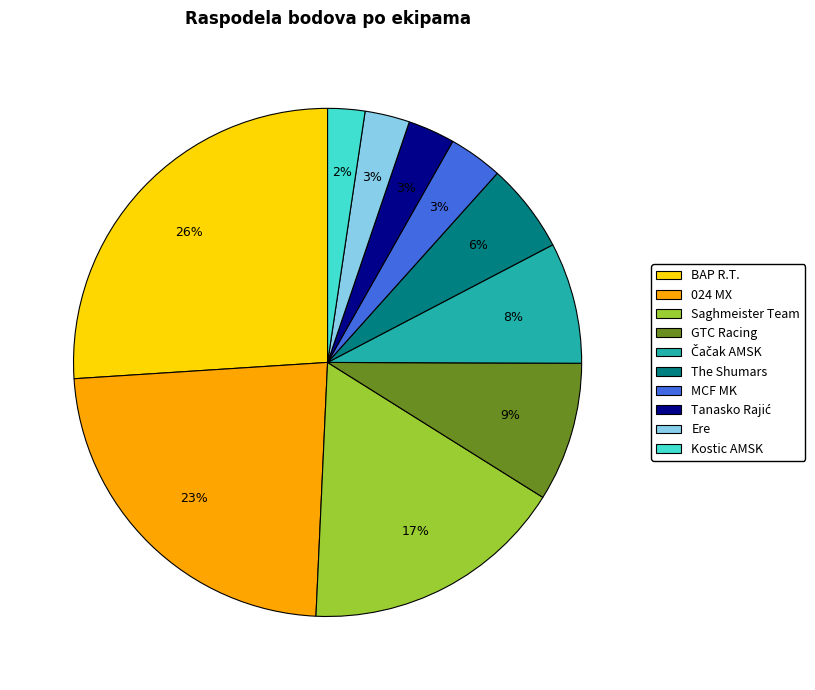

Which slice is the largest?

BAP R.T.